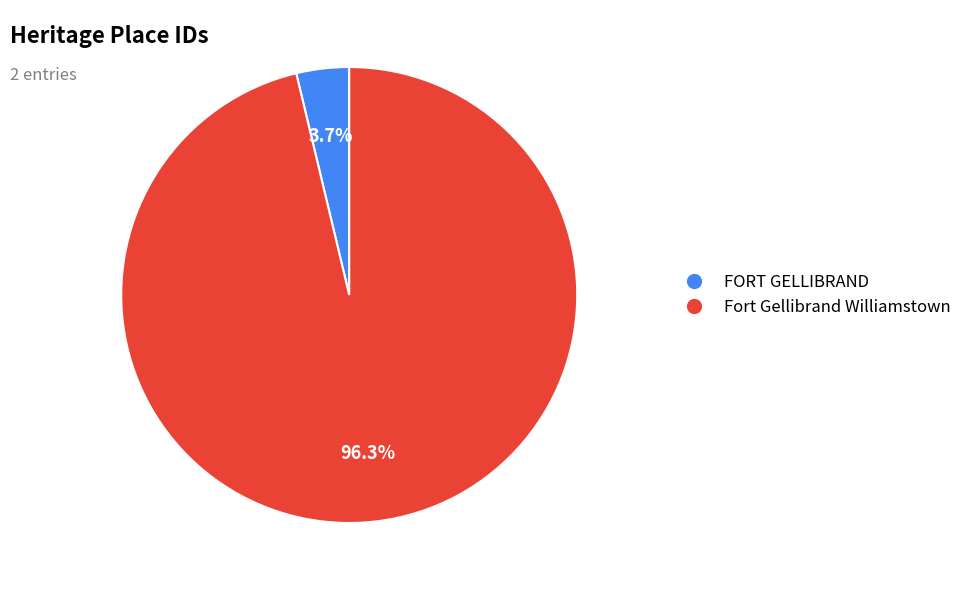

How many segments does this pie chart have?

2